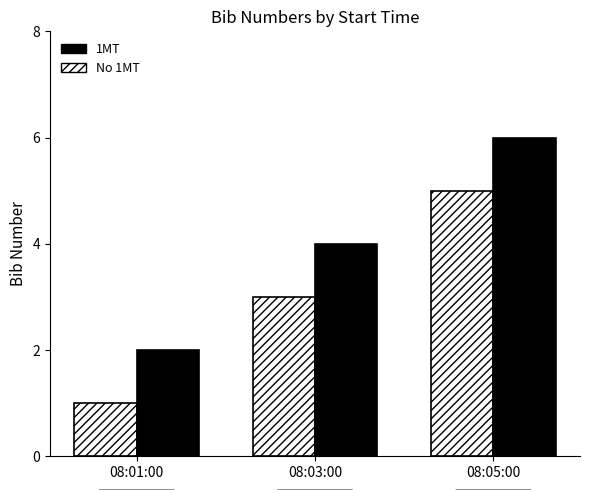

Which series has the largest total across all categories?

1MT